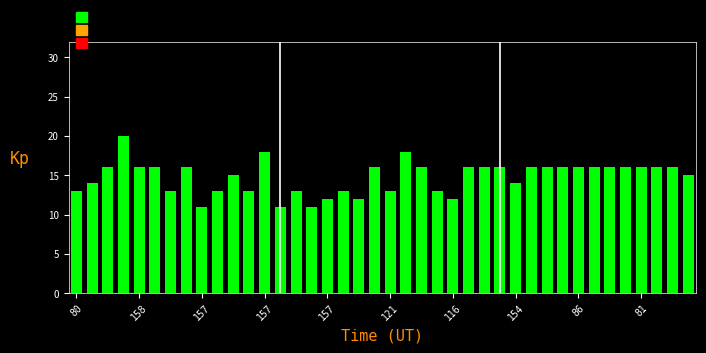

What is the average value?

15